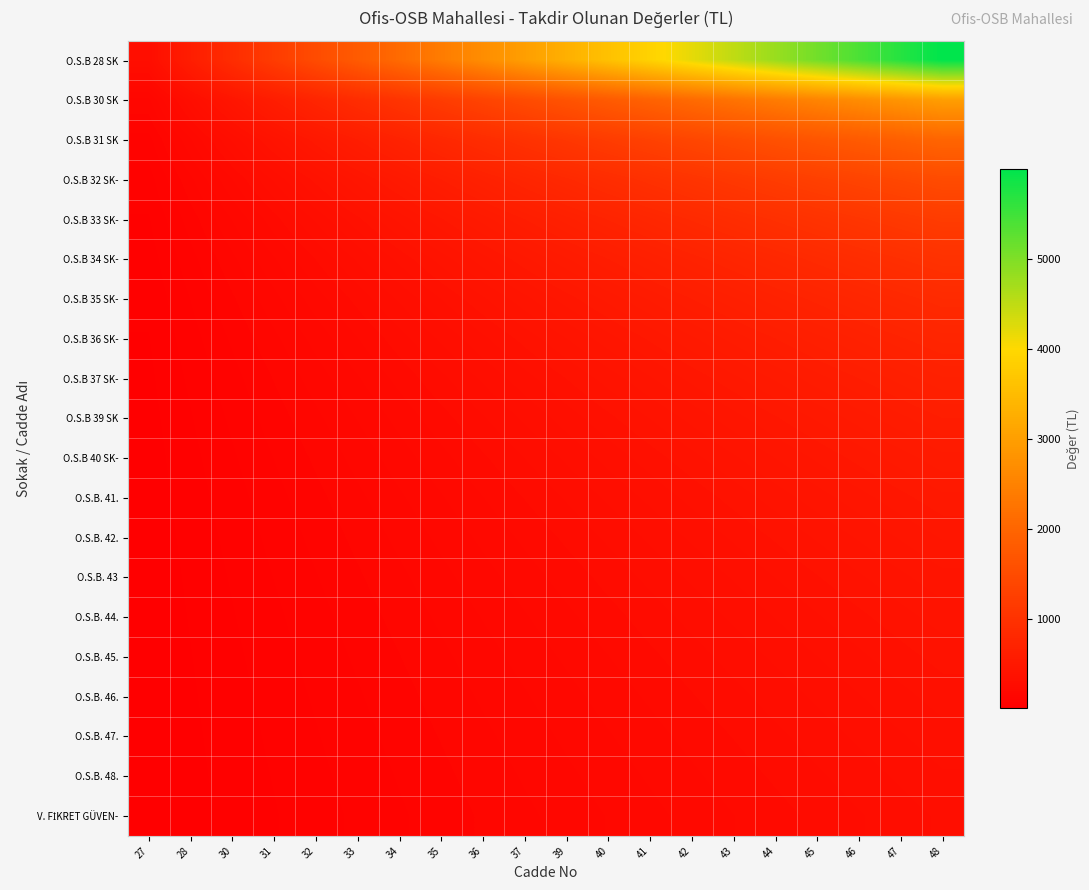

What is the greatest value displayed?

6000.0